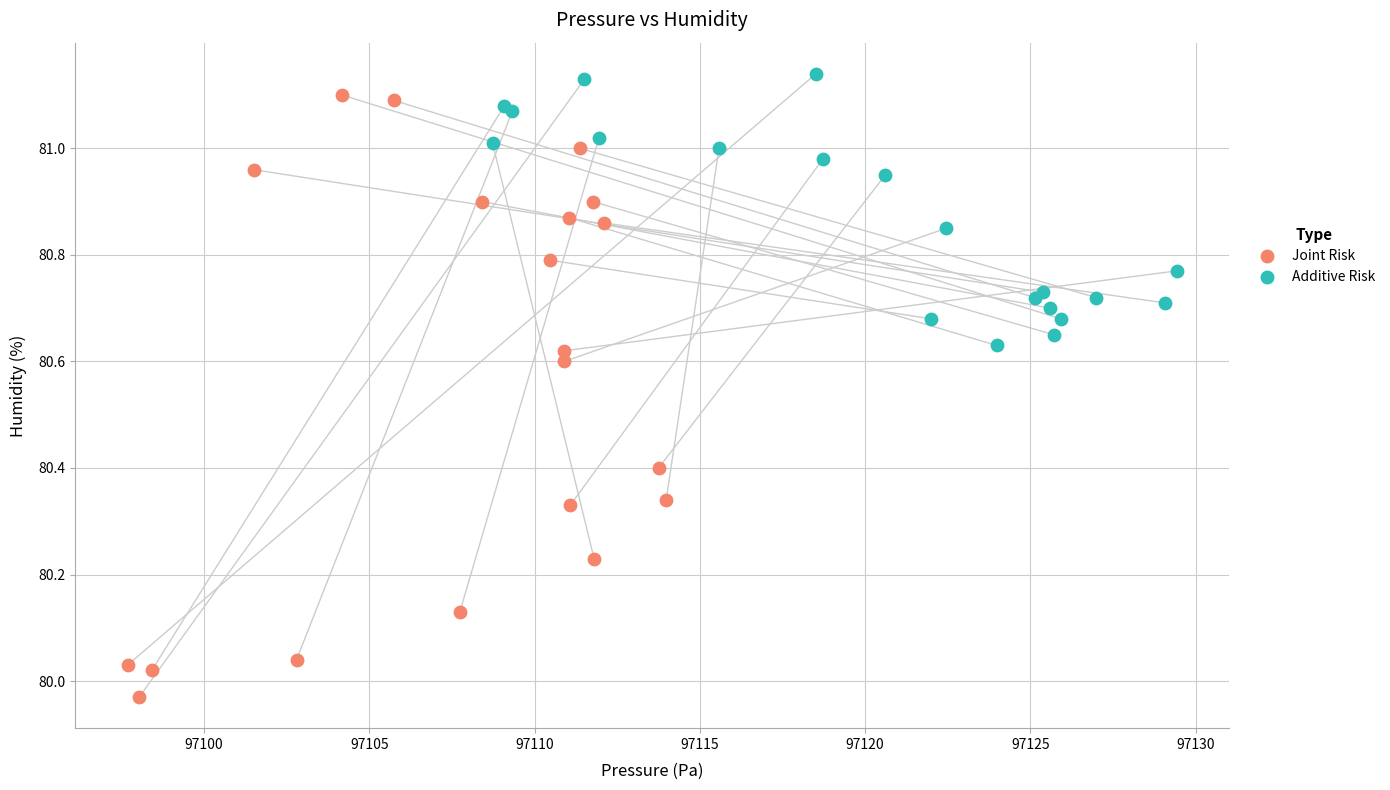

Which series has the largest Y range (max minus min)?

Joint Risk